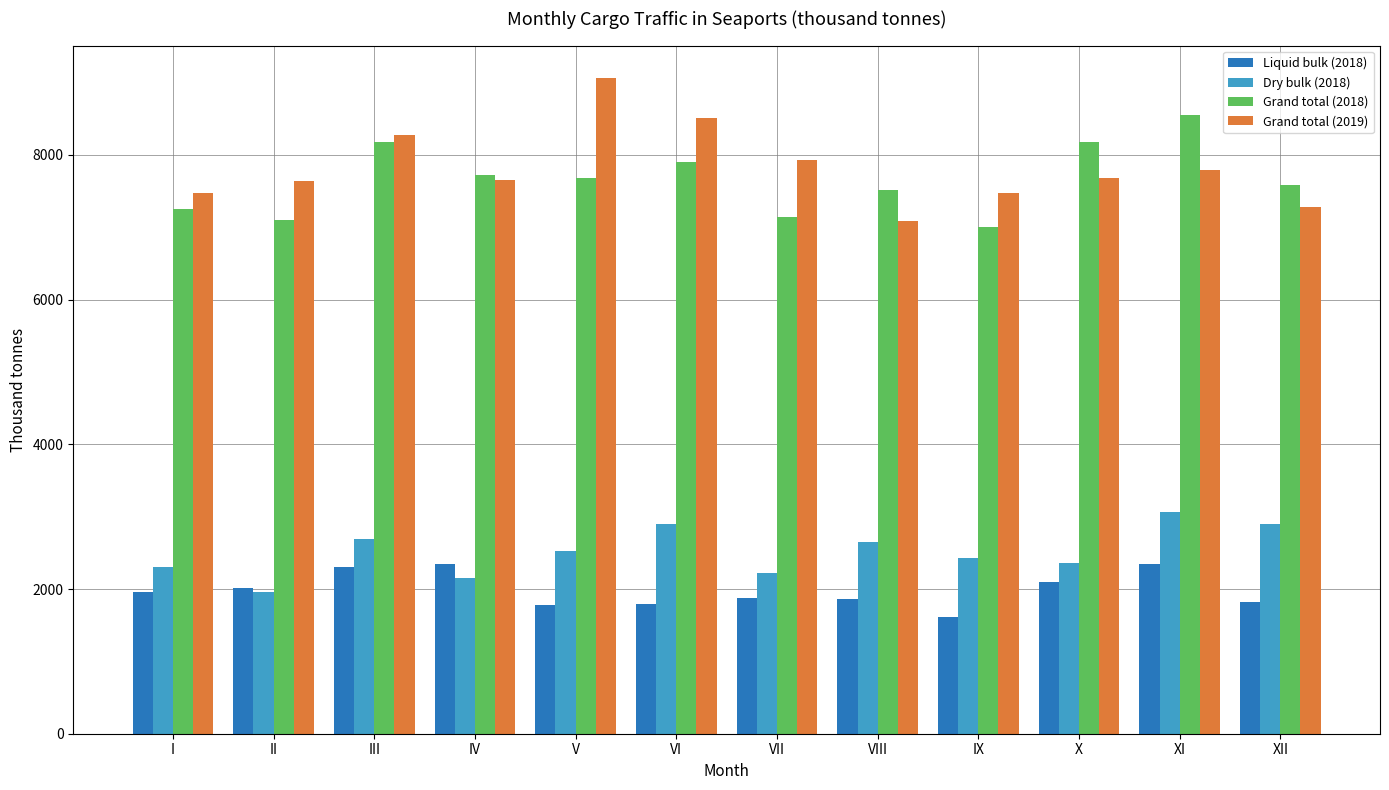

What is the value of the Grand total (2019) bar at the 4th from the left?

7650.3